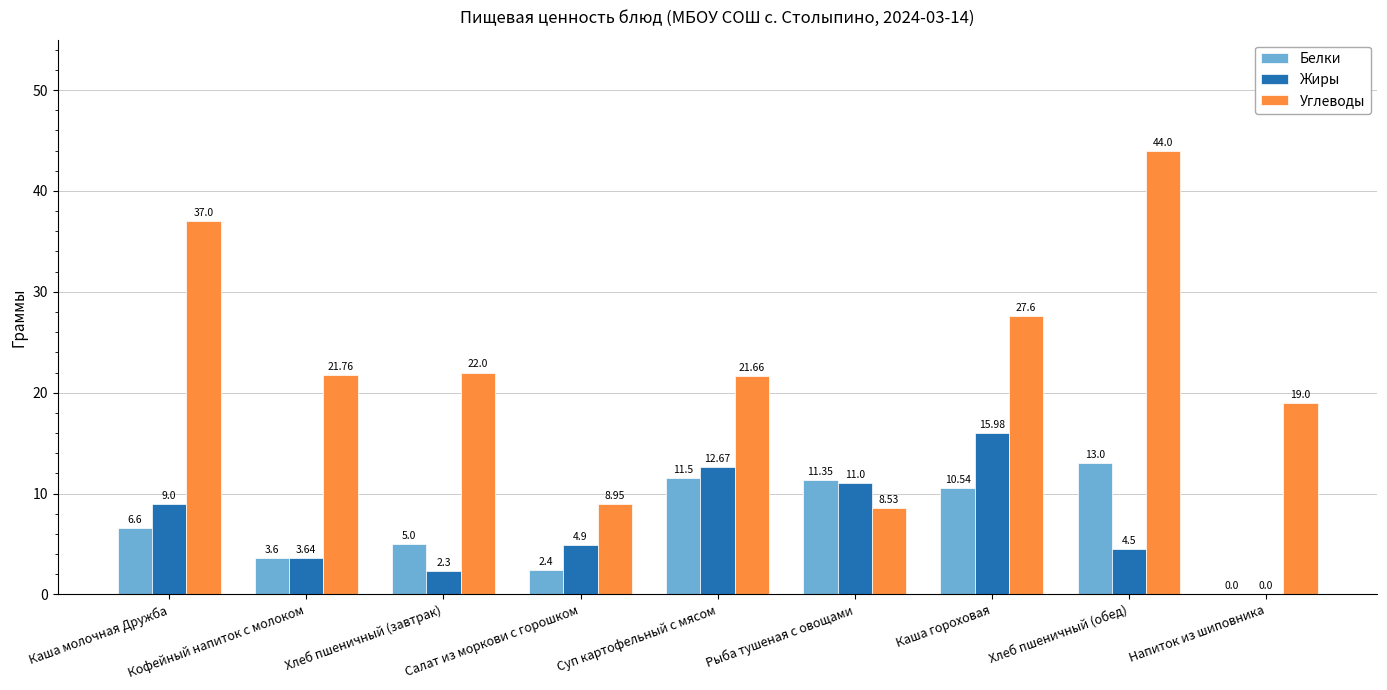

What is the sum of the Жиры values at Суп картофельный с мясом and Хлеб пшеничный (обед)?

17.2